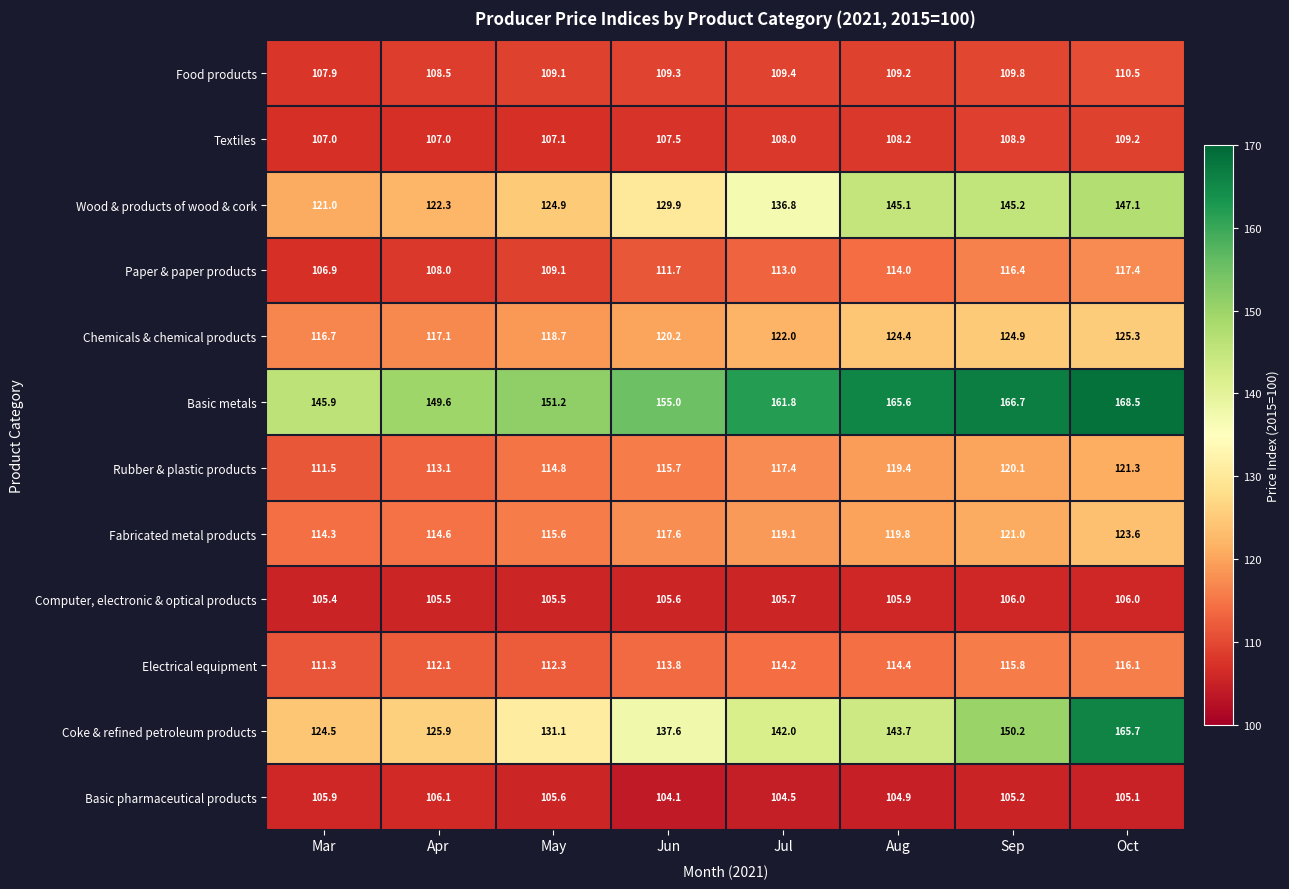

What is the sum of all Coke & refined petroleum products values?

1120.7